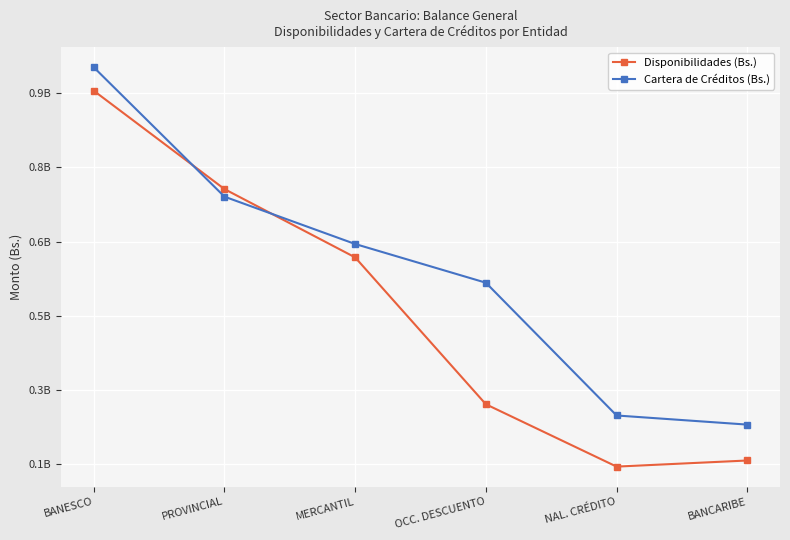

Between PROVINCIAL and OCC. DESCUENTO, which series saw the biggest shift?

Disponibilidades (Bs.)